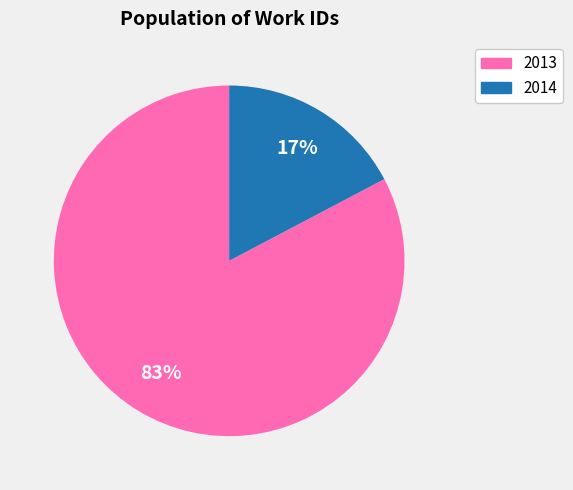

To the nearest percent, what is the average slice percentage?

50%